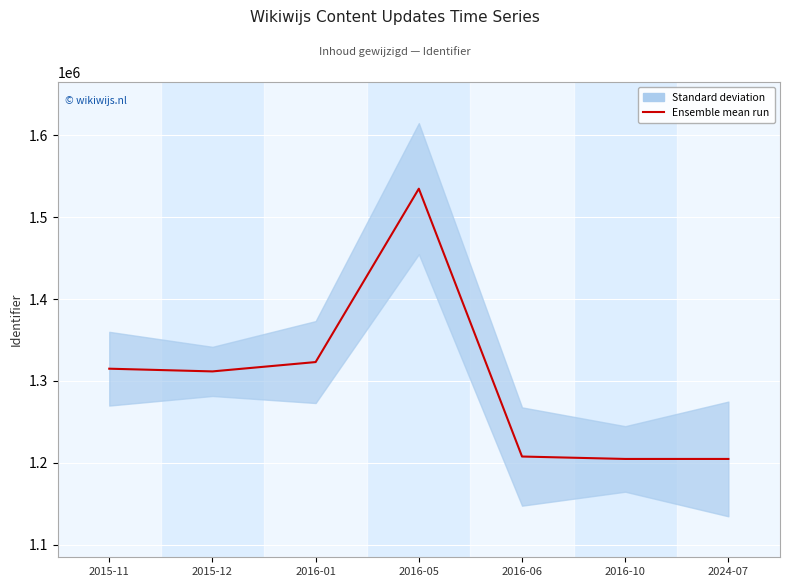

List the labels in order of value, largest first.

2016-05, 2016-01, 2015-11, 2015-12, 2016-06, 2016-10, 2024-07